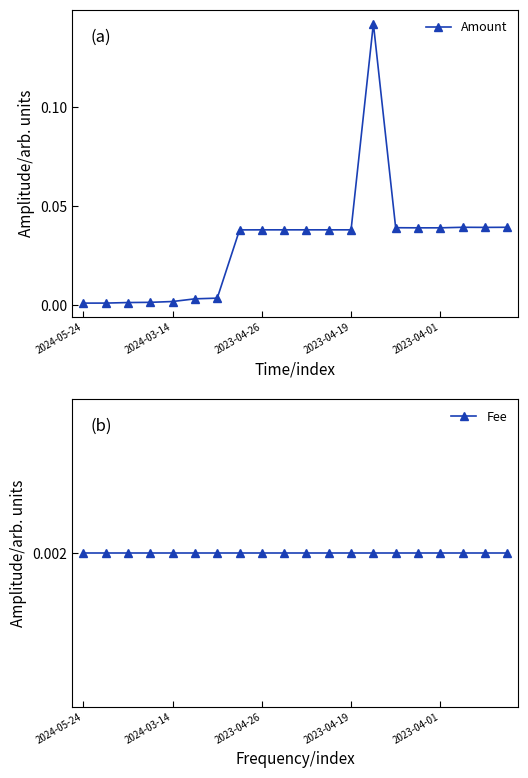

What are all the series names shown in the legend?

Amount, Fee